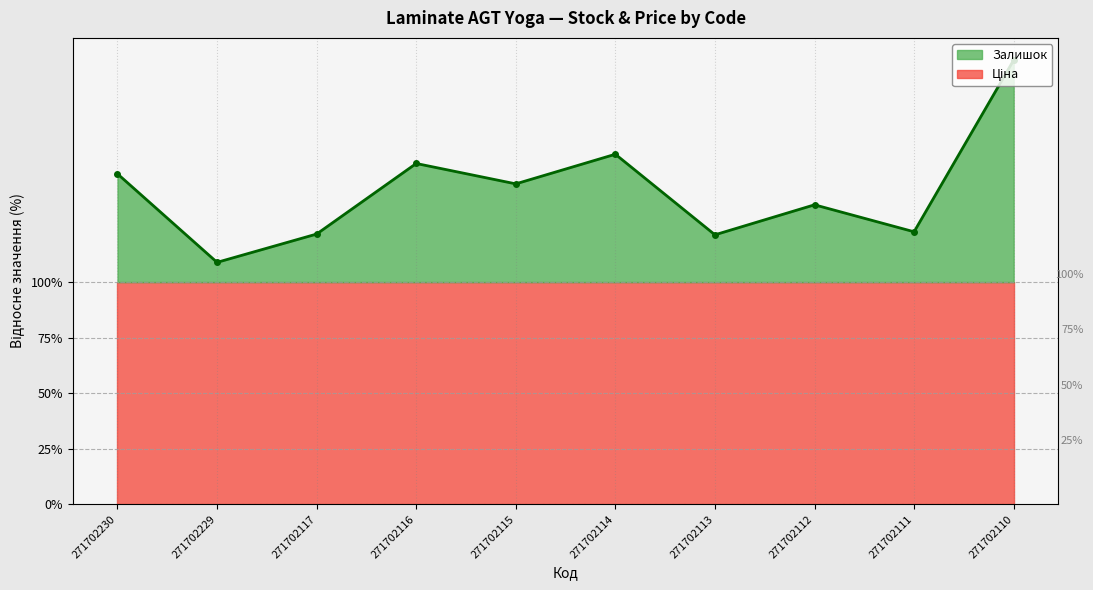

List the labels in order of value, smallest first.

271702229, 271702113, 271702117, 271702111, 271702112, 271702115, 271702230, 271702116, 271702114, 271702110